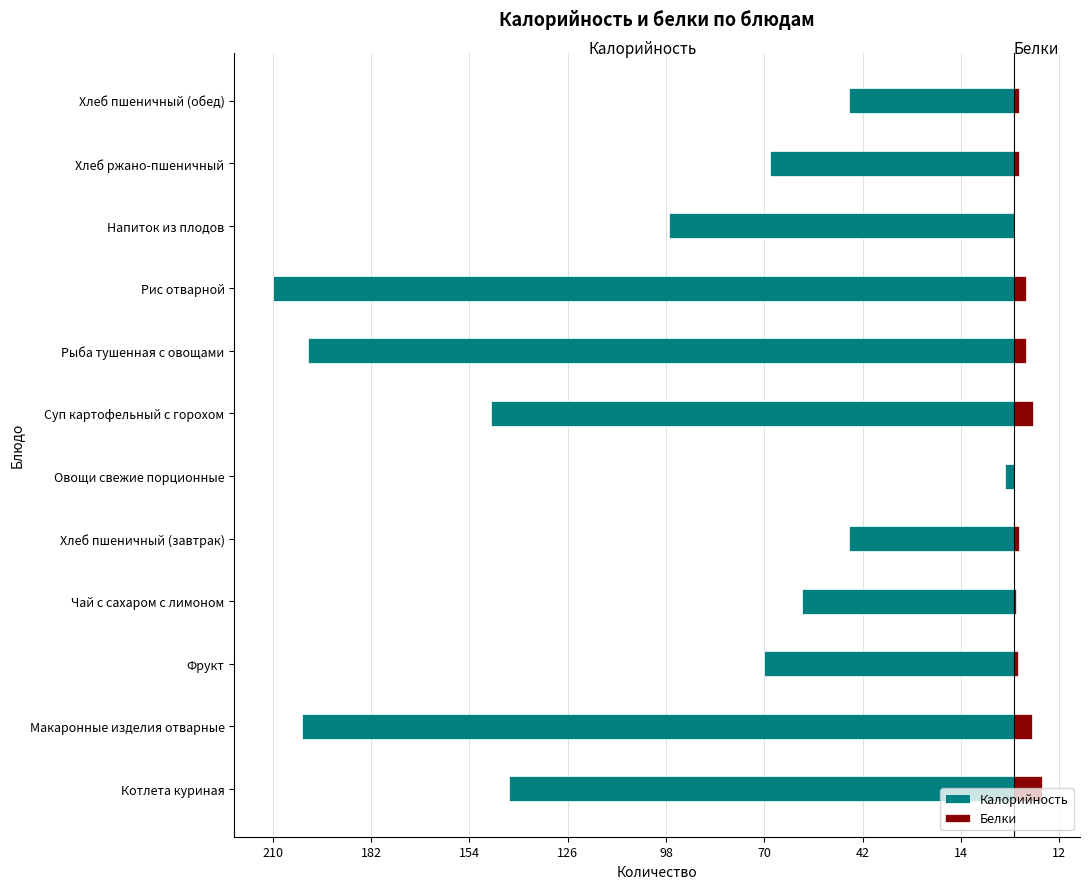

Which series has the widest spread of values?

Калорийность